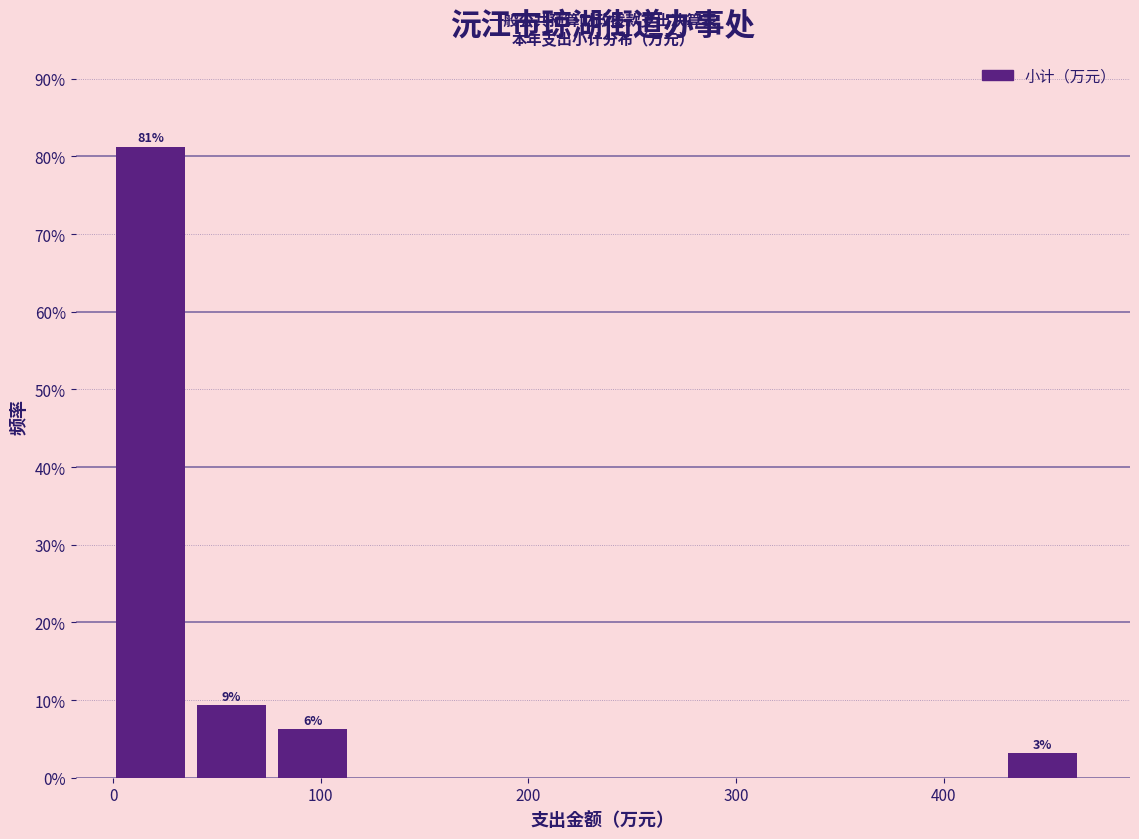

Around what value on the x-axis is the tallest bar? Give the approximate position of its centre, as read against the axis.

20